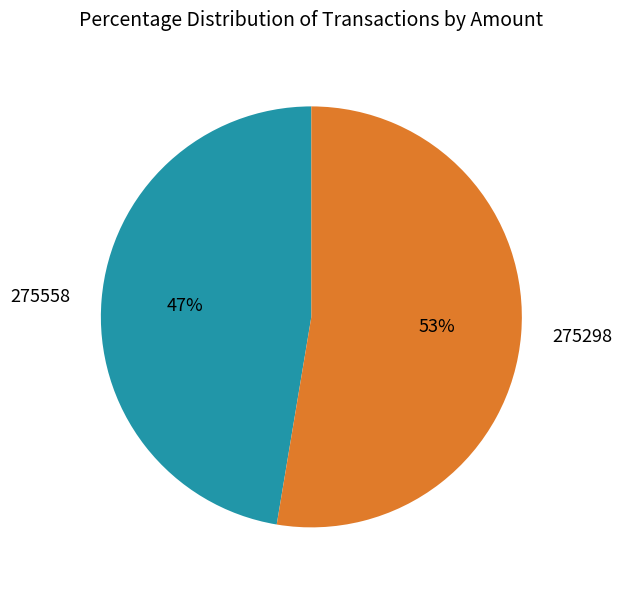

Which category has the biggest portion of the pie?

275298